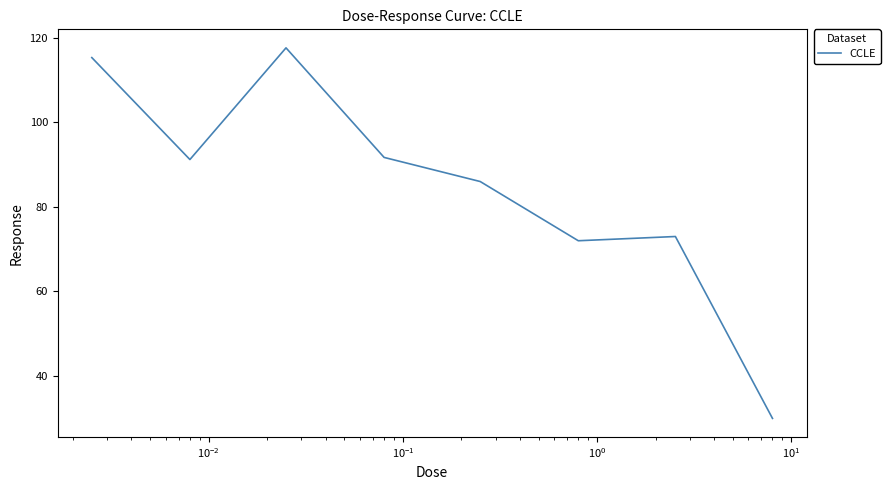

What is the smallest value displayed?

30.0